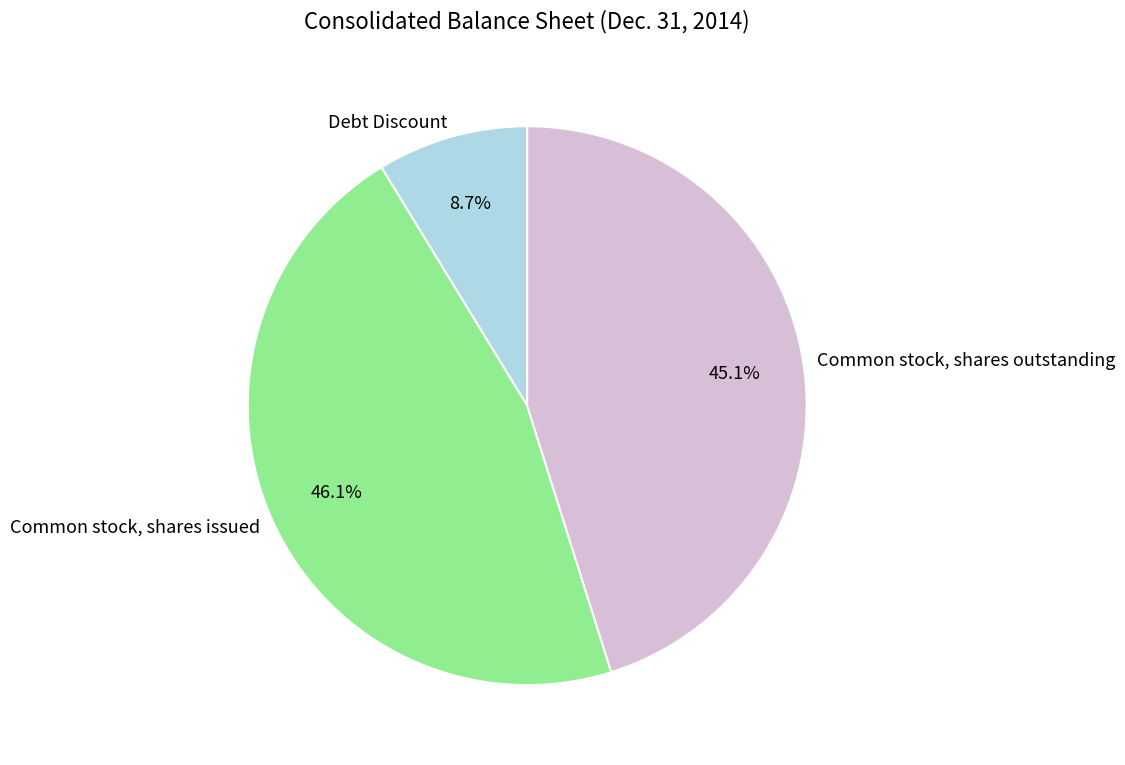

Between Debt Discount and Common stock, shares outstanding, which is larger?

Common stock, shares outstanding